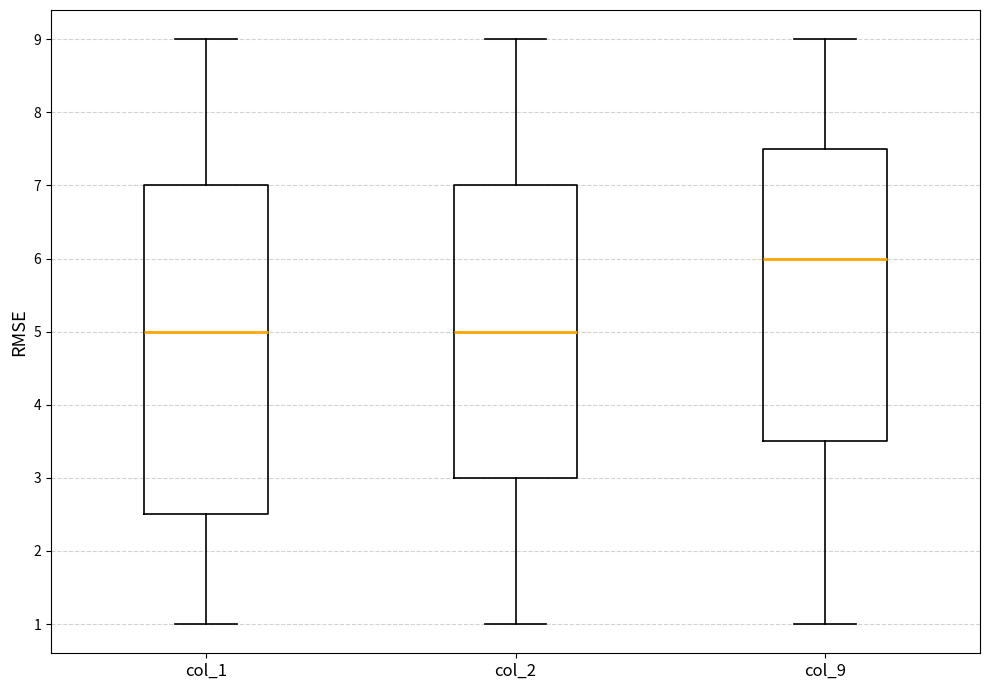

Reading left to right, read every box against the y-axis: the position of its median line, the range the box covers, and the ends of its whiskers. The values are not printed on the chart, so give them approximately, as read against the axis.

col_1: median 5.0, box 2.5 to 7.0, whiskers 1.0 to 9.0
col_2: median 5.0, box 3.0 to 7.0, whiskers 1.0 to 9.0
col_9: median 6.0, box 3.5 to 7.5, whiskers 1.0 to 9.0